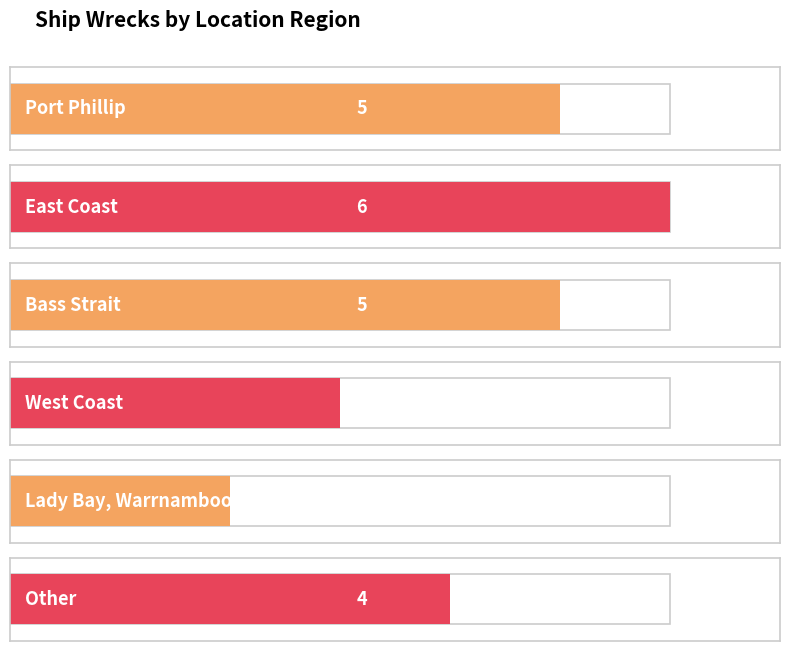

Count the values in the range 3 to 5.

4